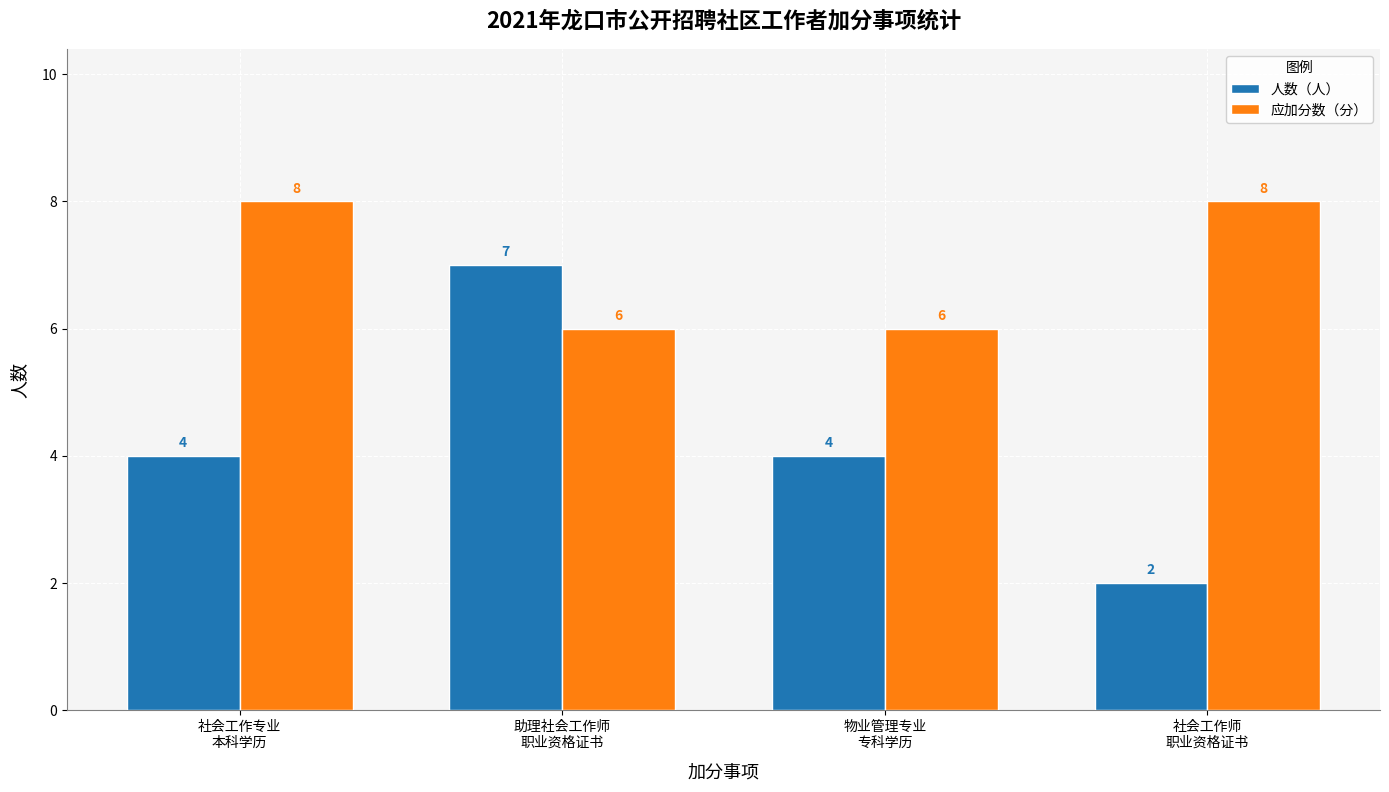

Which series has the widest spread of values?

人数（人）